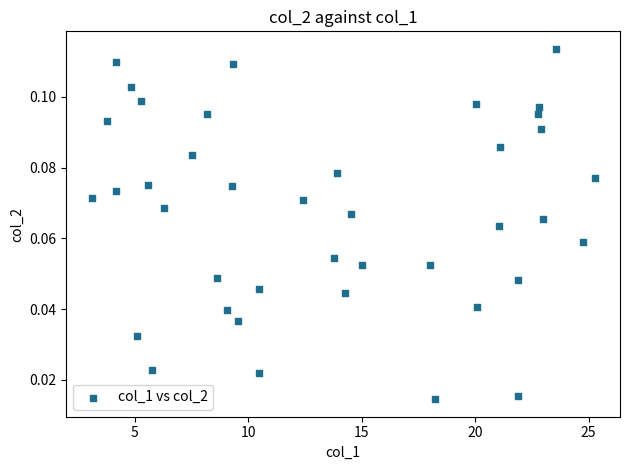

What is the range of X values (max minus min)?

22.2